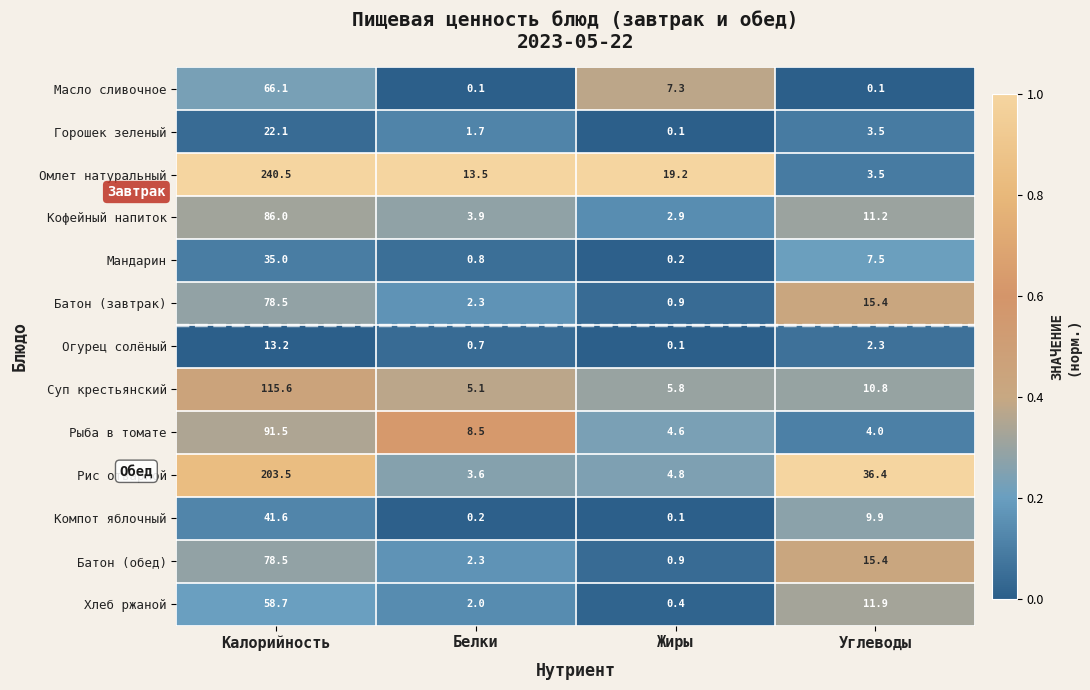

Which series has the largest total across all categories?

Омлет натуральный